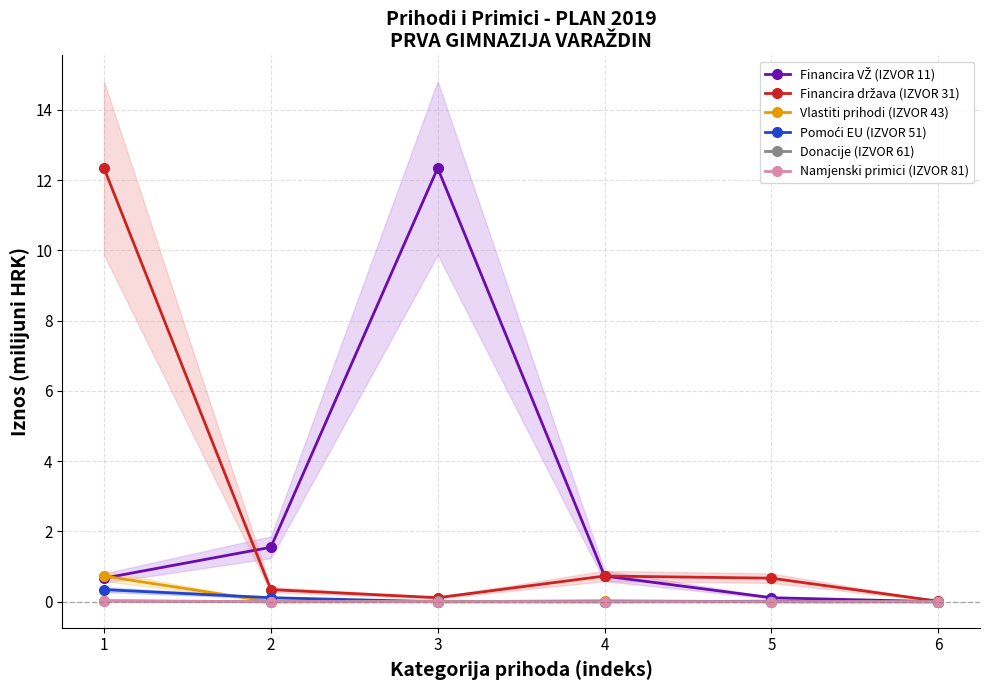

How many data points in Namjenski primici (IZVOR 81) are above 0?

1